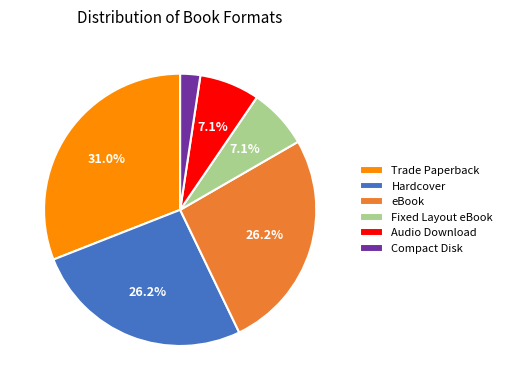

Count the number of slices in the pie.

6